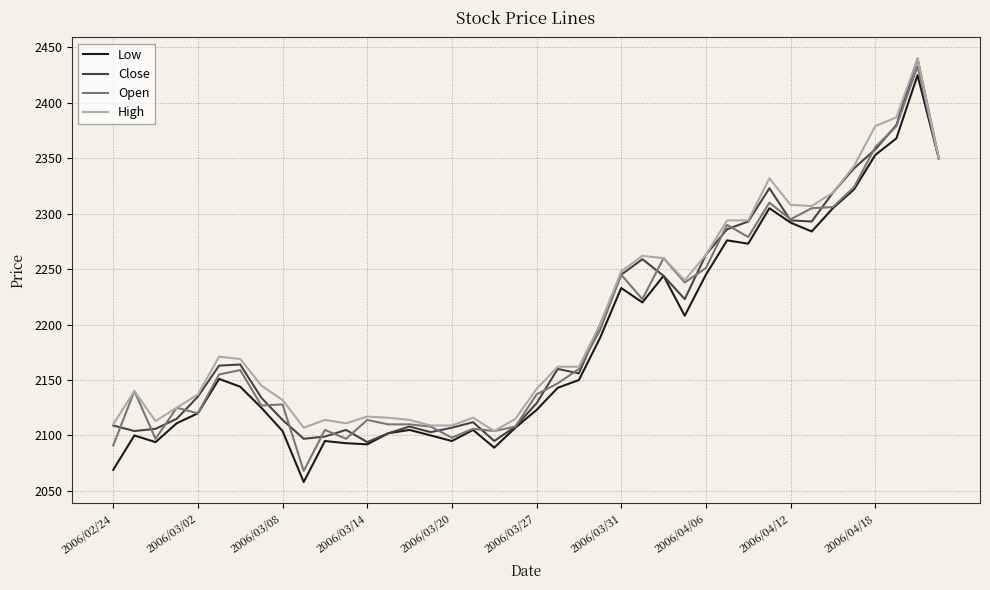

What is the greatest value displayed?

2440